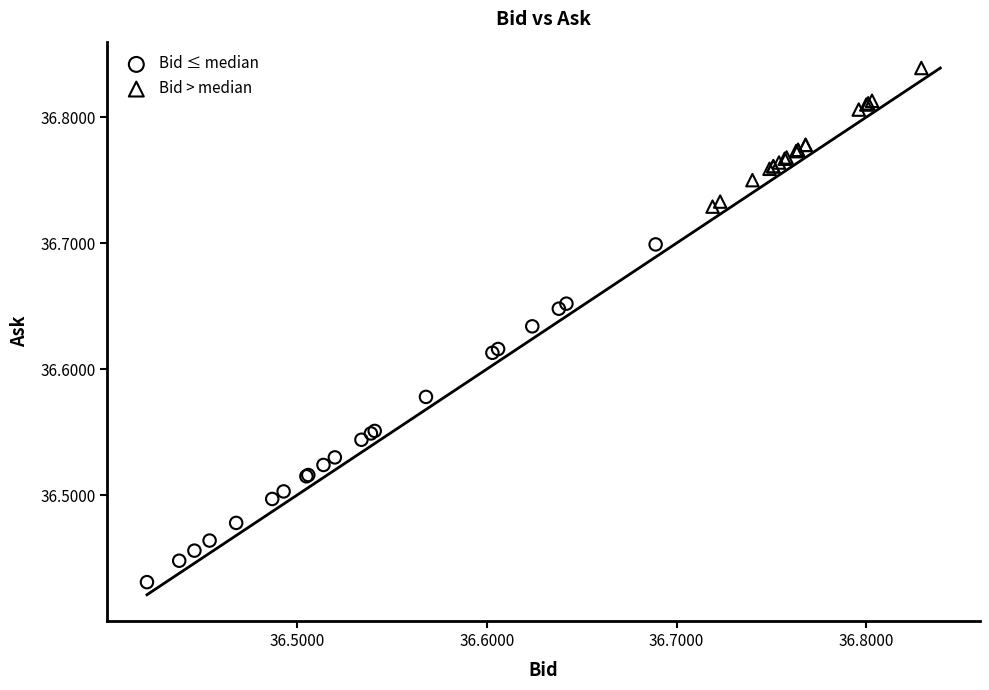

Which series has the widest spread of Y values?

Bid ≤ median